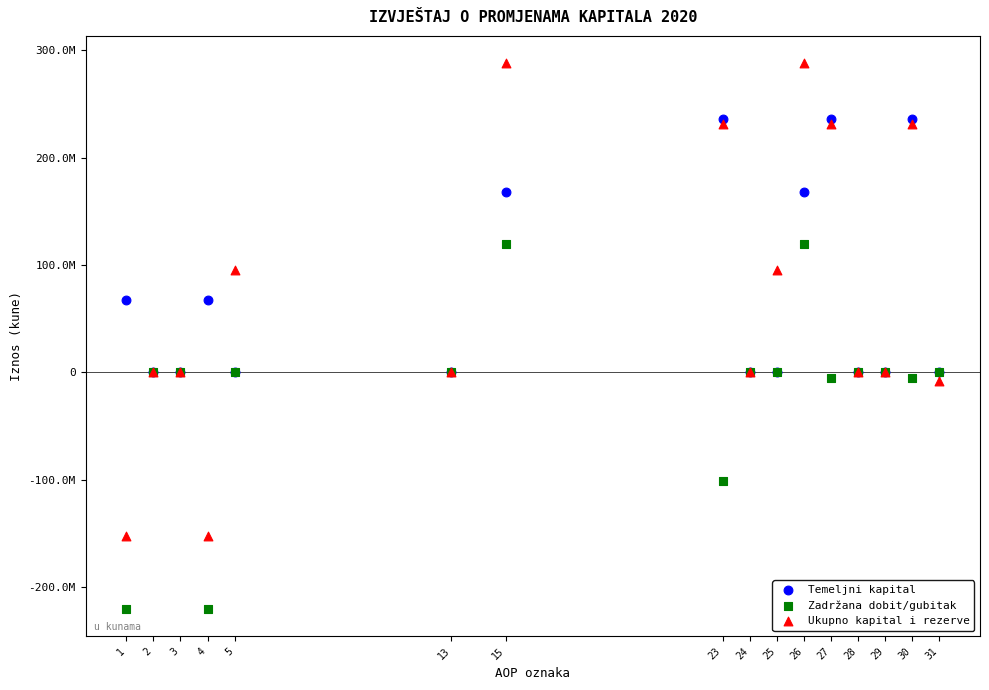

What are all the series names shown in the legend?

Temeljni kapital, Zadržana dobit/gubitak, Ukupno kapital i rezerve